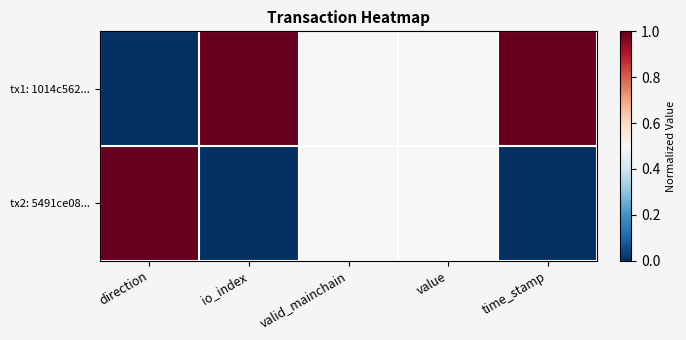

How many distinct data groups are displayed?

2